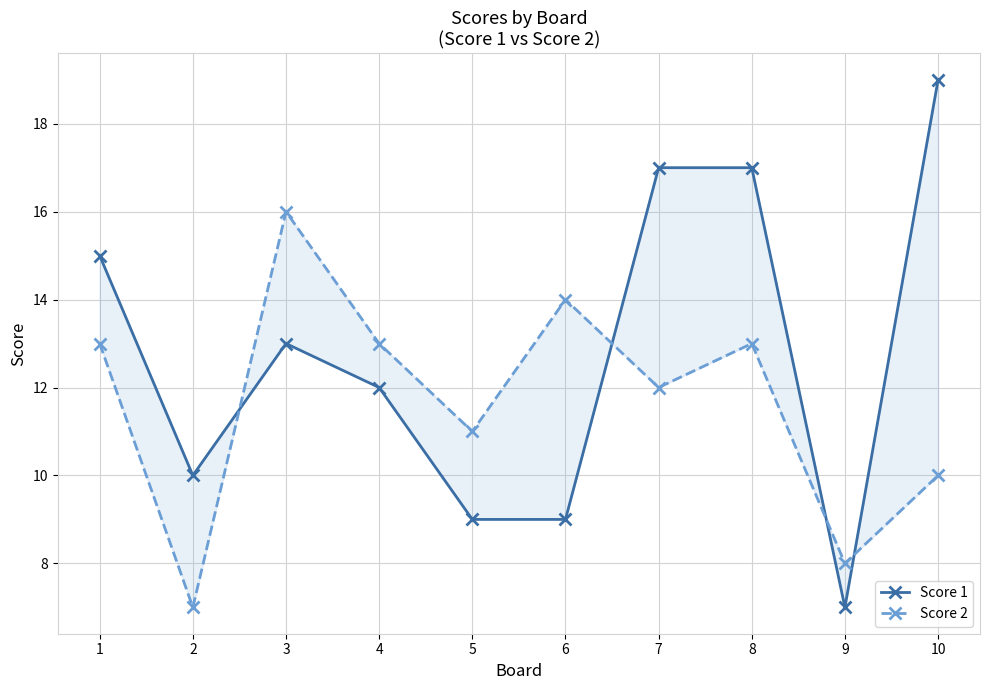

Which series has the largest total across all categories?

Score 1